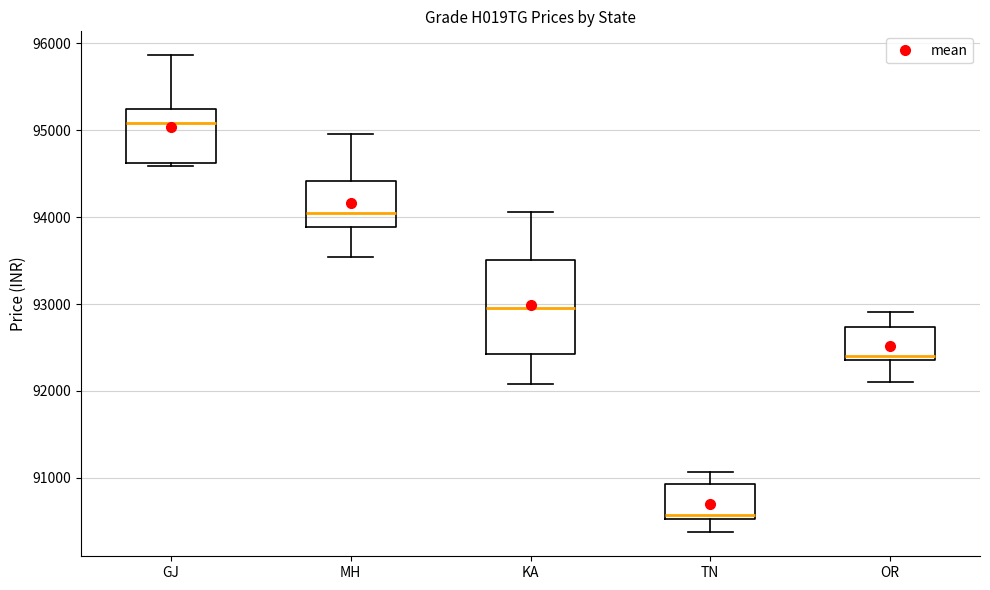

Where is the lower edge of the box for GJ on the y-axis? The values are not printed on the chart, so give them approximately, as read against the axis.

94600